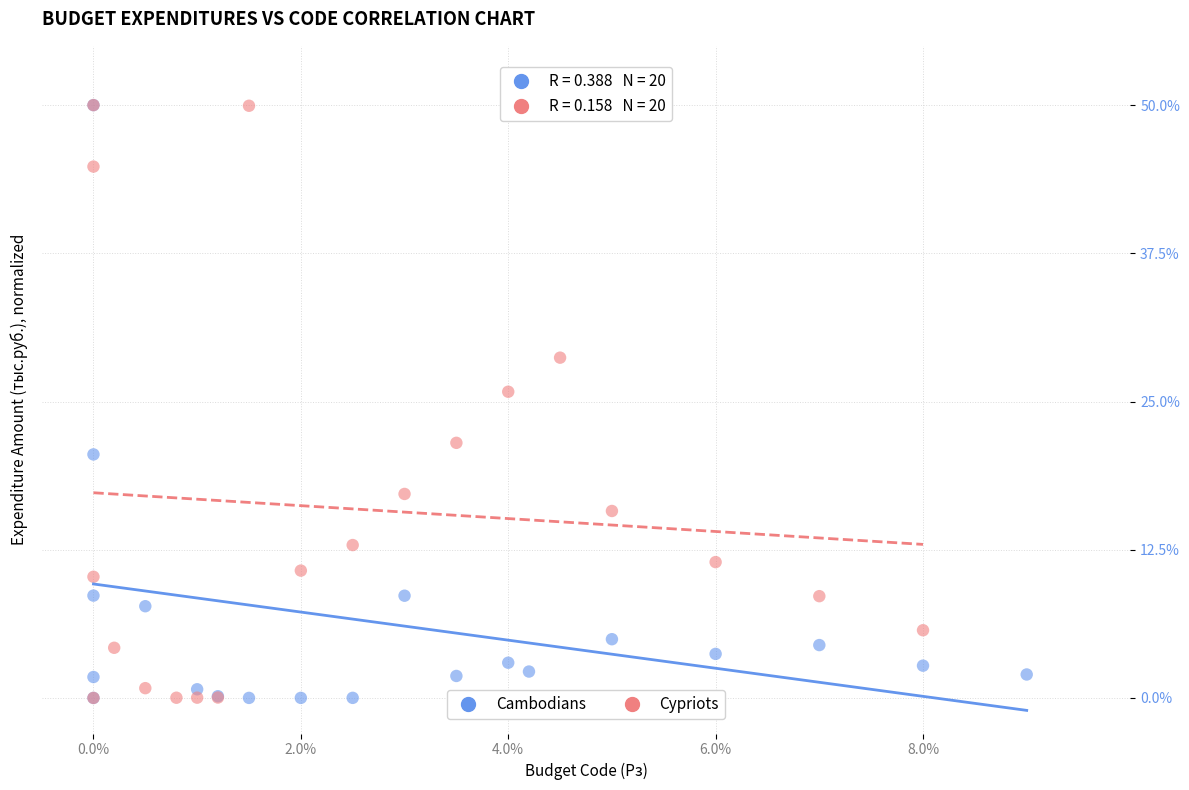

What are all the series names shown in the legend?

Cambodians, Cypriots